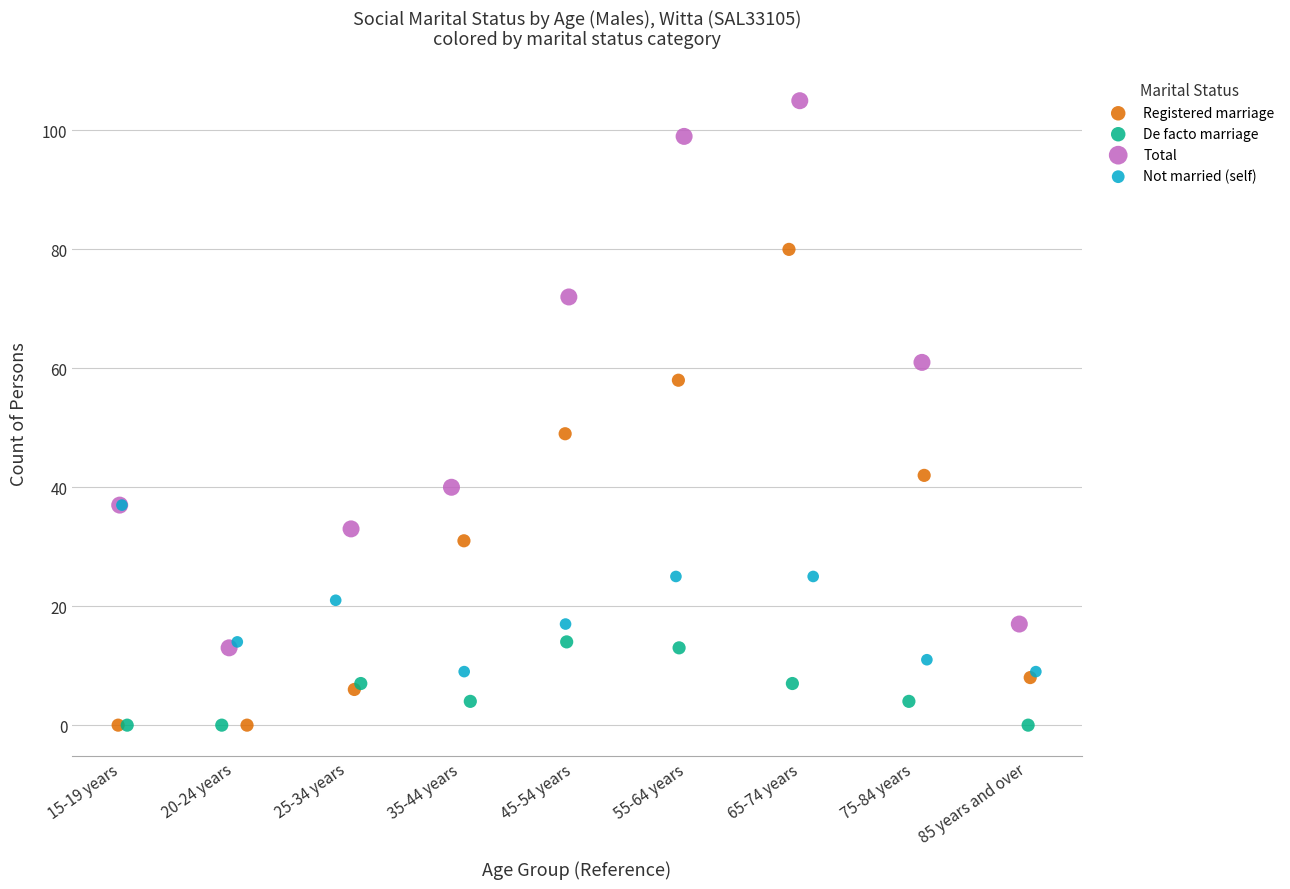

Which series contains the highest Y value?

Total